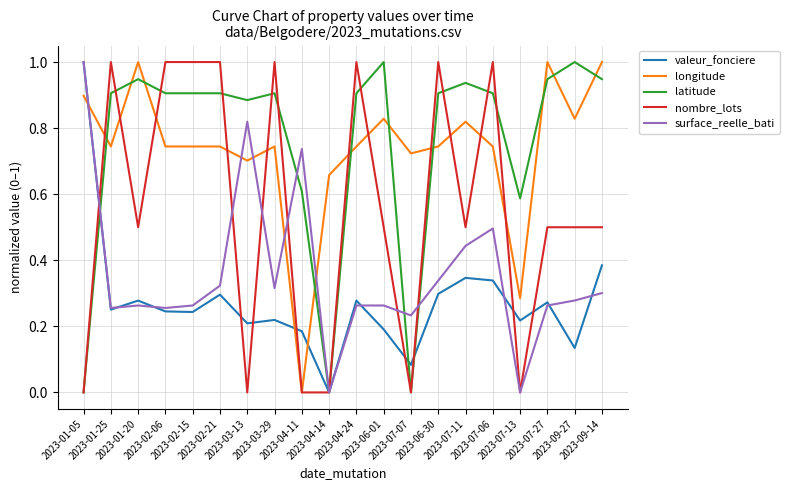

What is the highest value of the nombre_lots series?

1.0